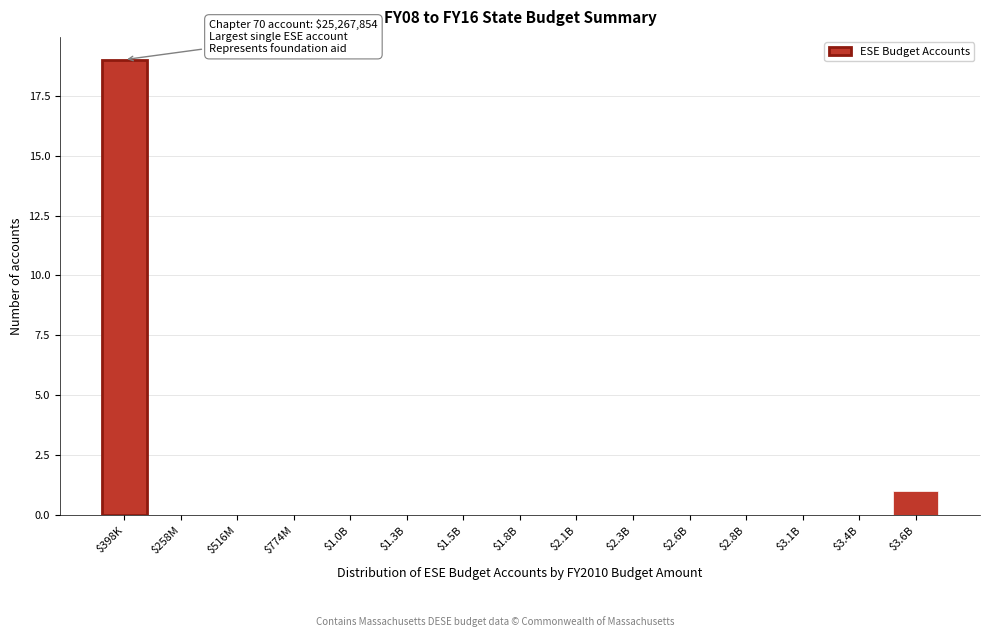

What is the sum of all values?

20